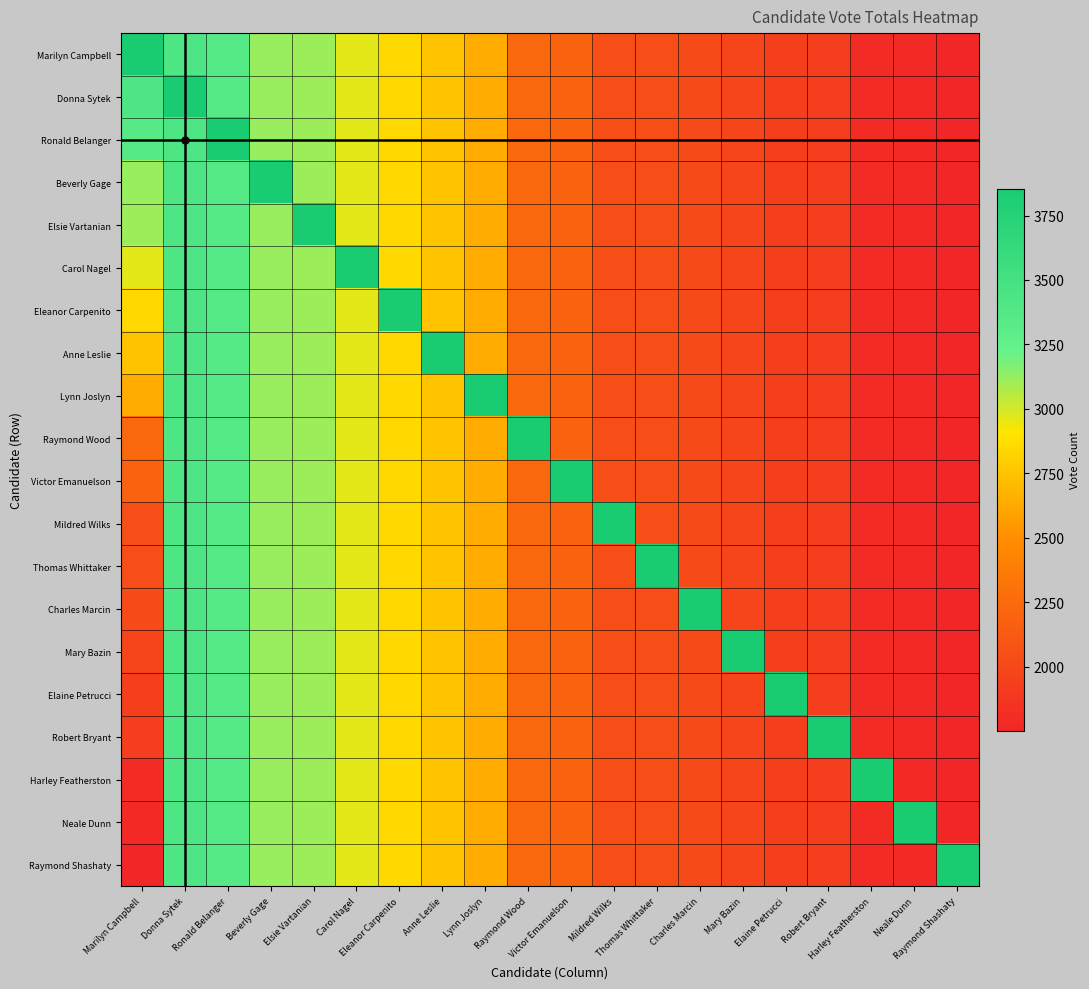

Count the number of categories in the chart.

20